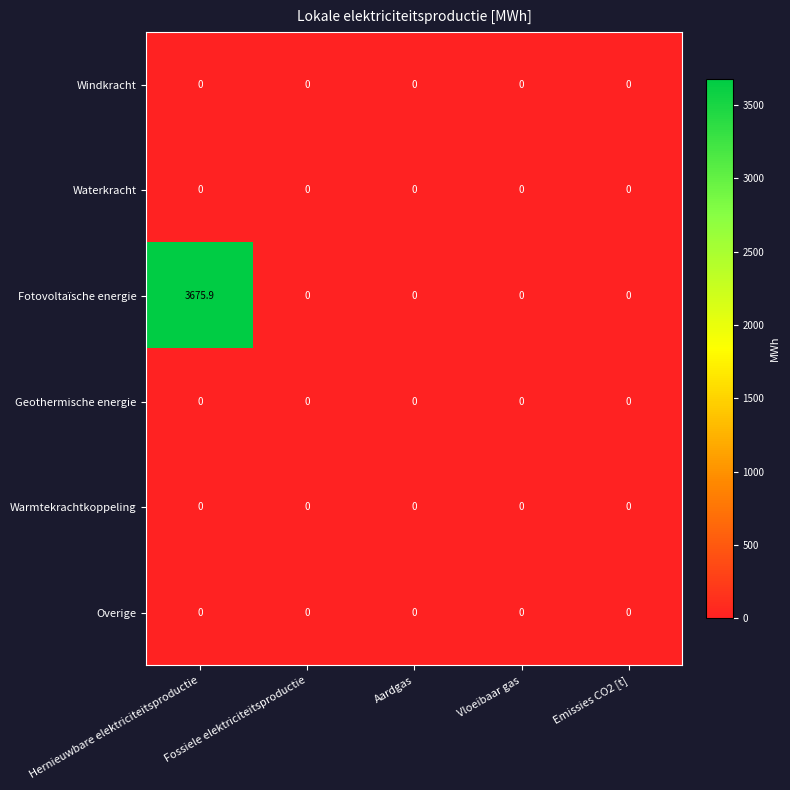

Which series has the largest range (max minus min)?

Fotovoltaïsche energie